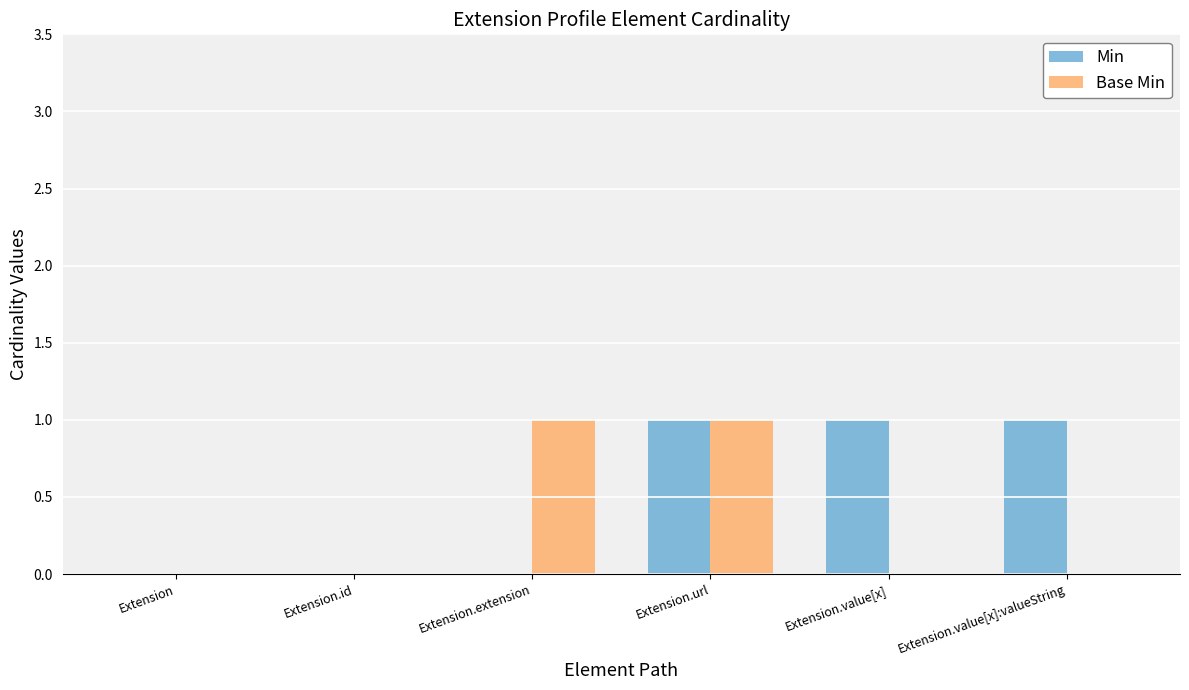

What is the sum of all Min values?

3